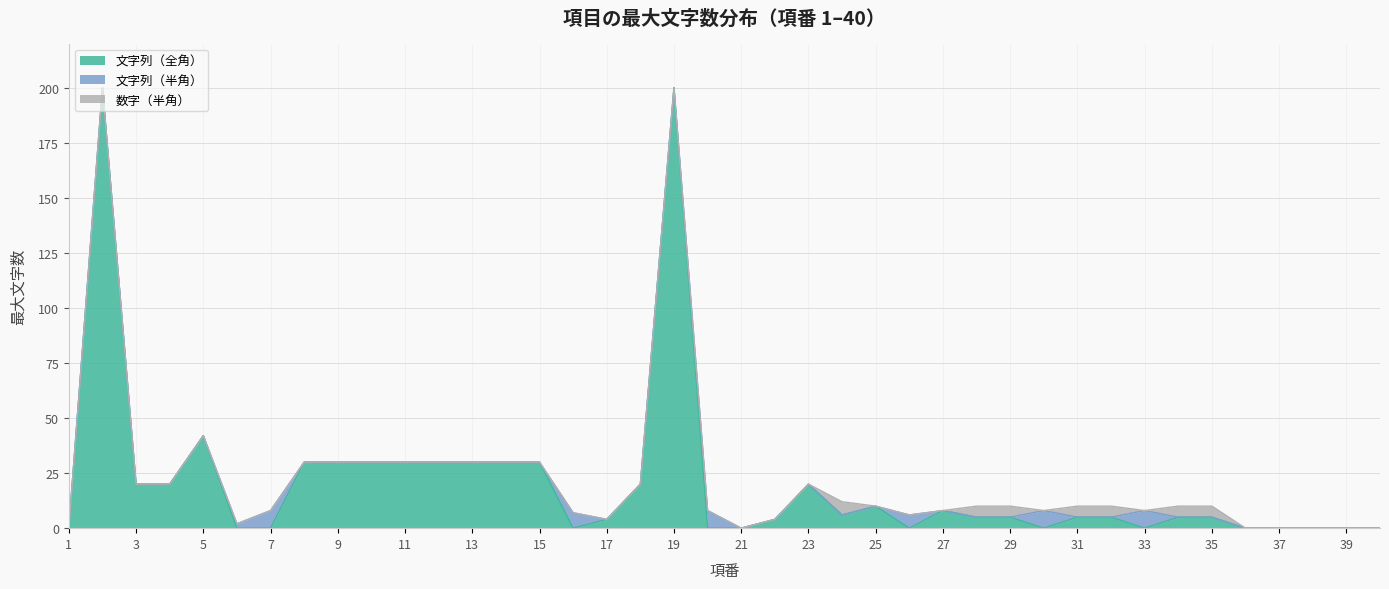

True or false: 文字列（半角） has a value of 6 at 21.

False